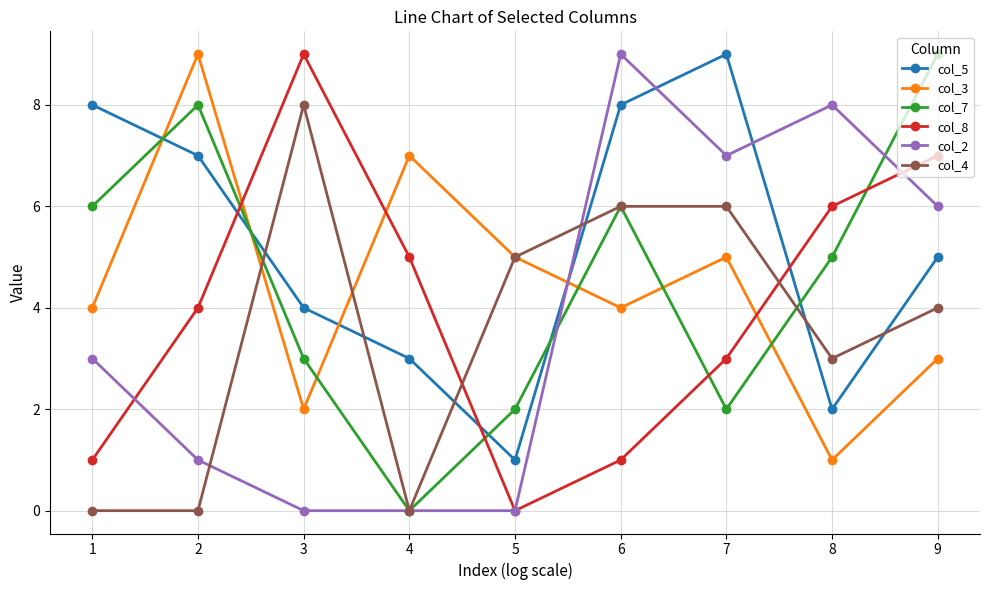

What is the total value across all series at 2?

29